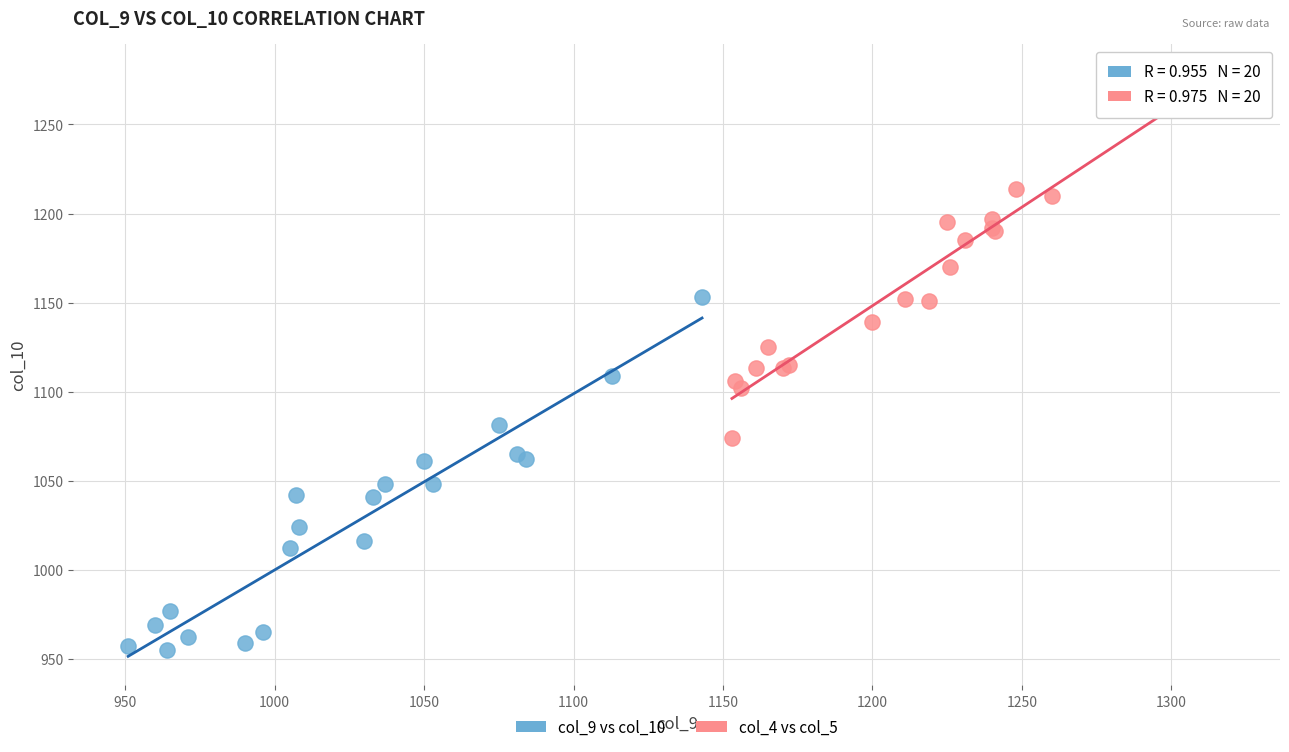

Which series contains the highest Y value?

col_4 vs col_5